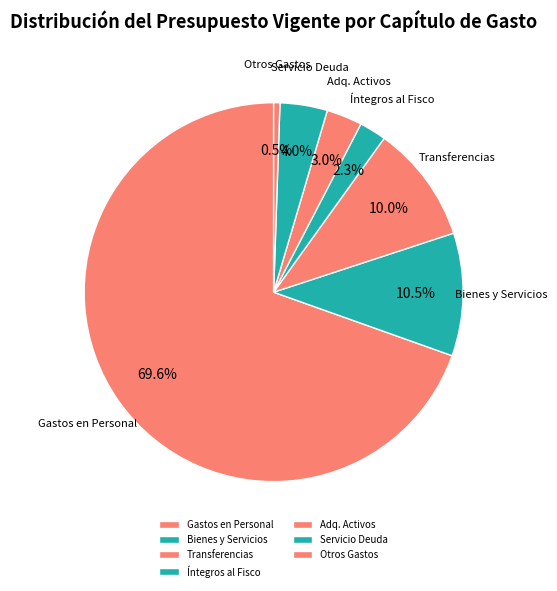

Between Servicio Deuda and Gastos en Personal, which is larger?

Gastos en Personal